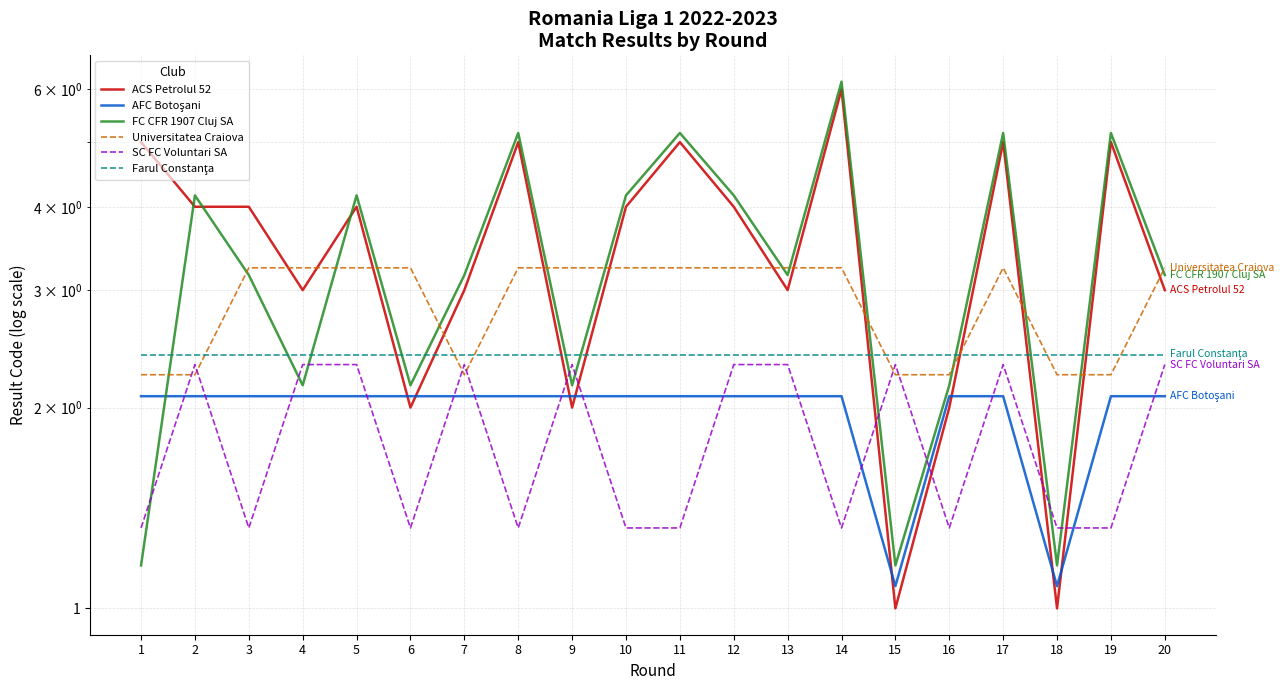

Which series has the largest range (max minus min)?

ACS Petrolul 52